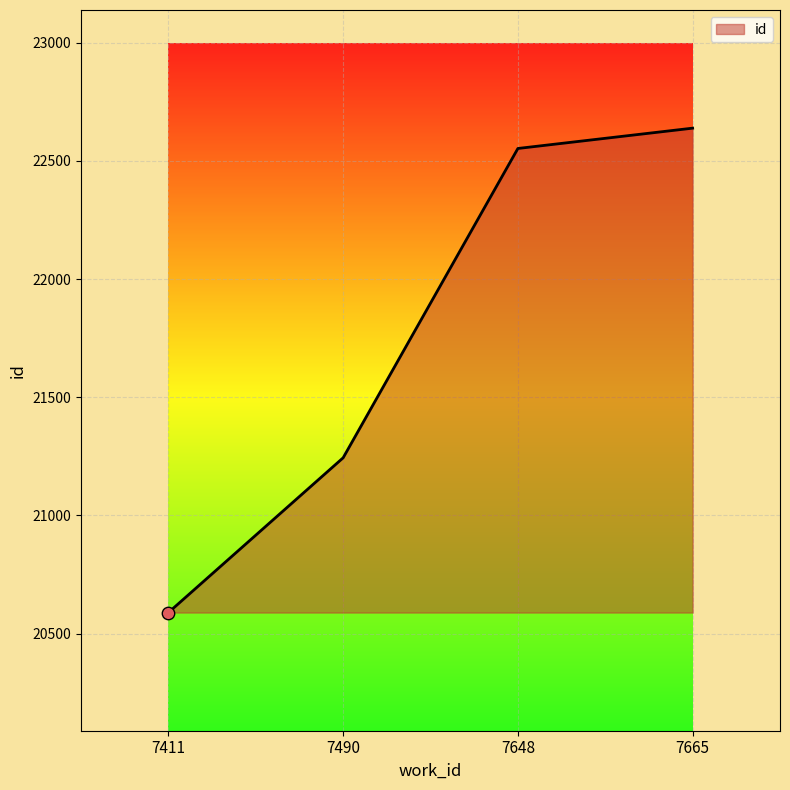

What is the change in value from 7490 to 7648?

+1309